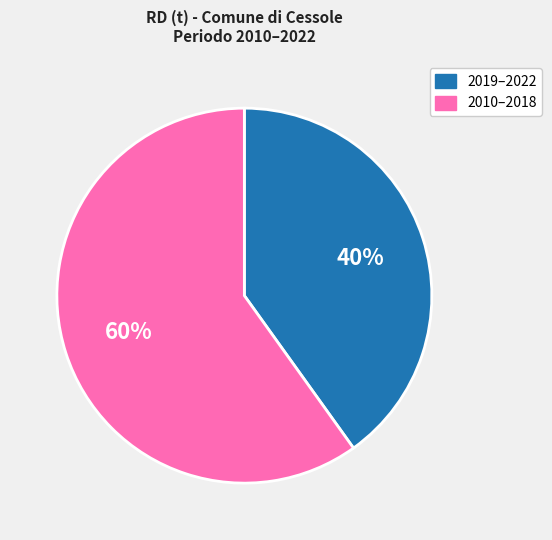

To the nearest percent, what is the difference between the largest and smallest slice percentages?

20%